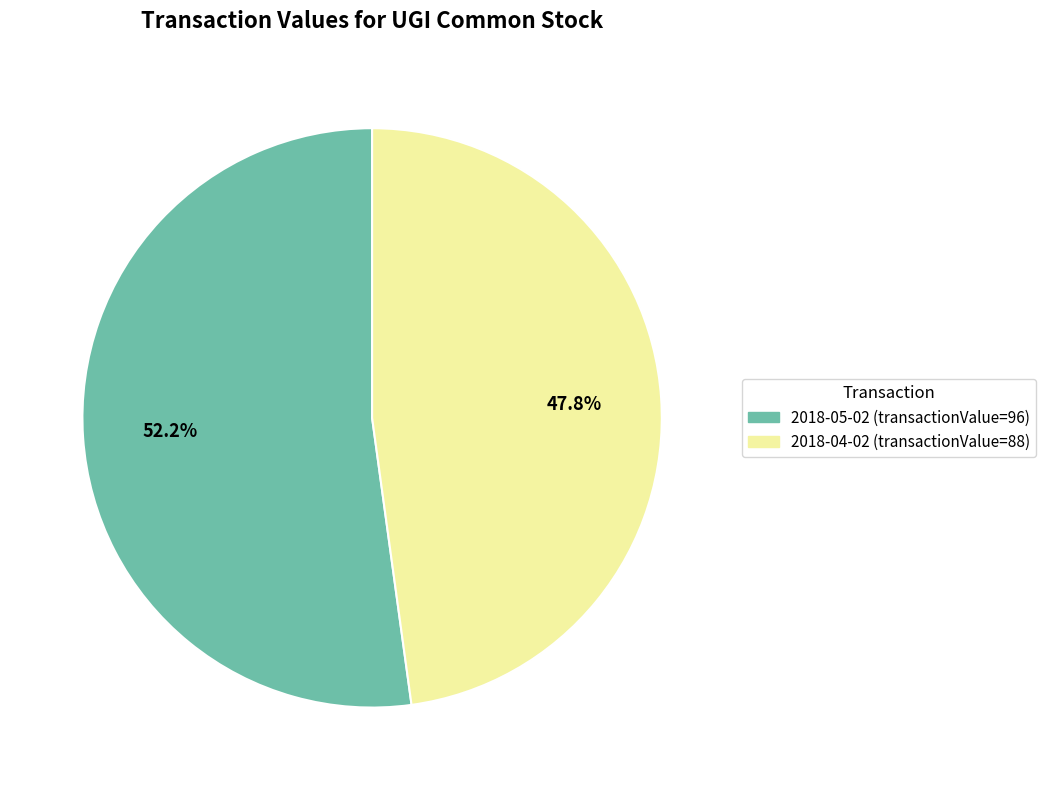

To the nearest percent, what is the difference between the largest and smallest slice percentages?

4%